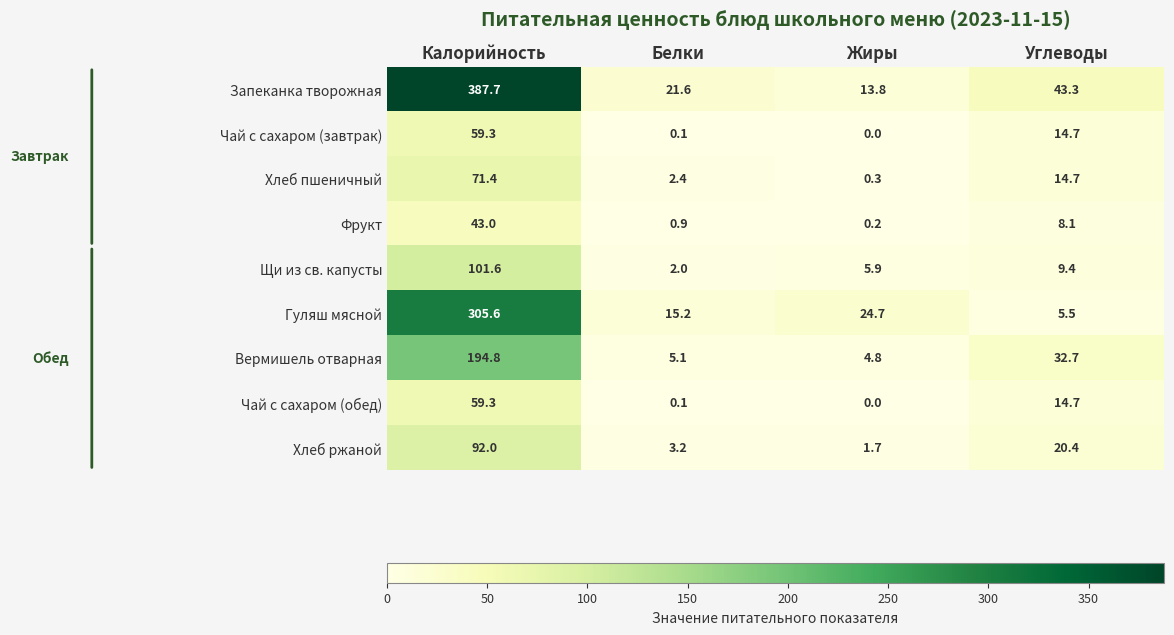

Which series has the largest total across all categories?

Запеканка творожная